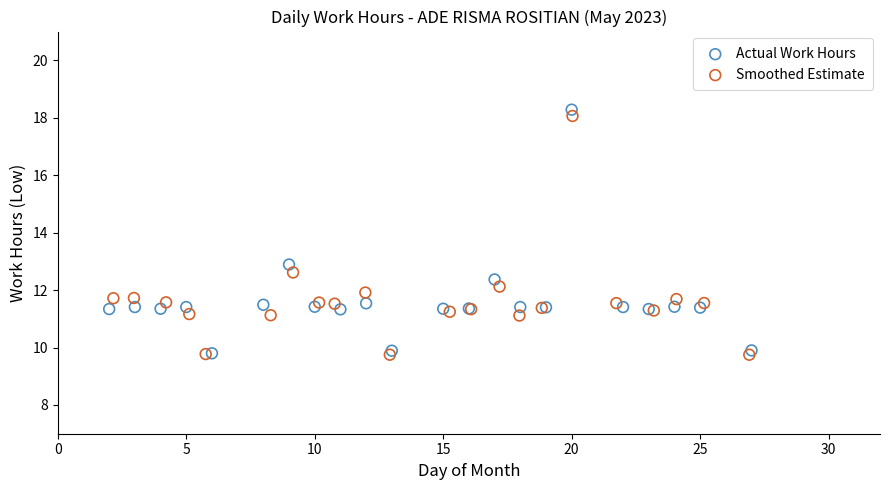

Which series contains the highest Y value?

Actual Work Hours